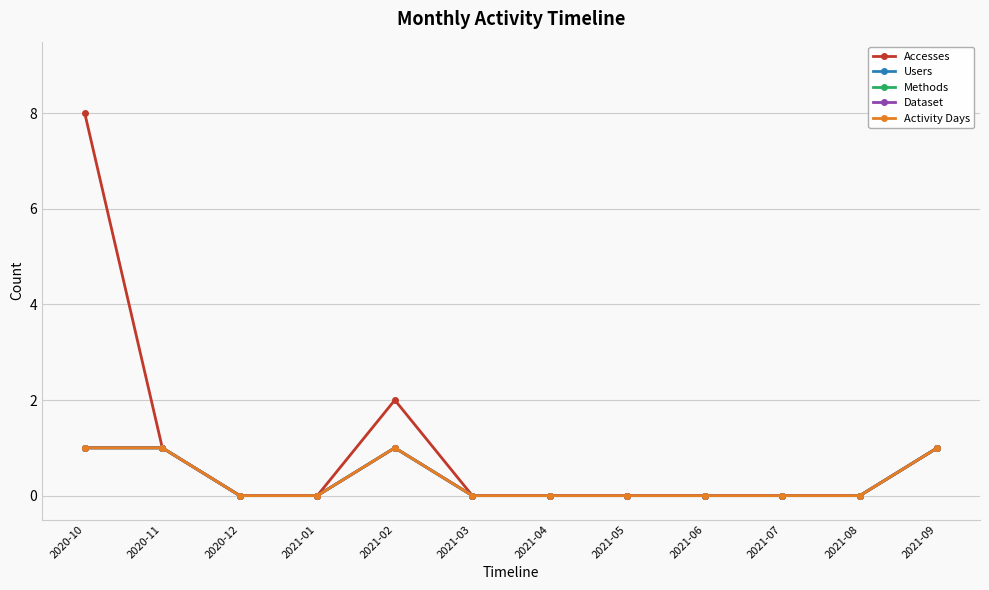

Does the chart have visible grid lines?

Yes